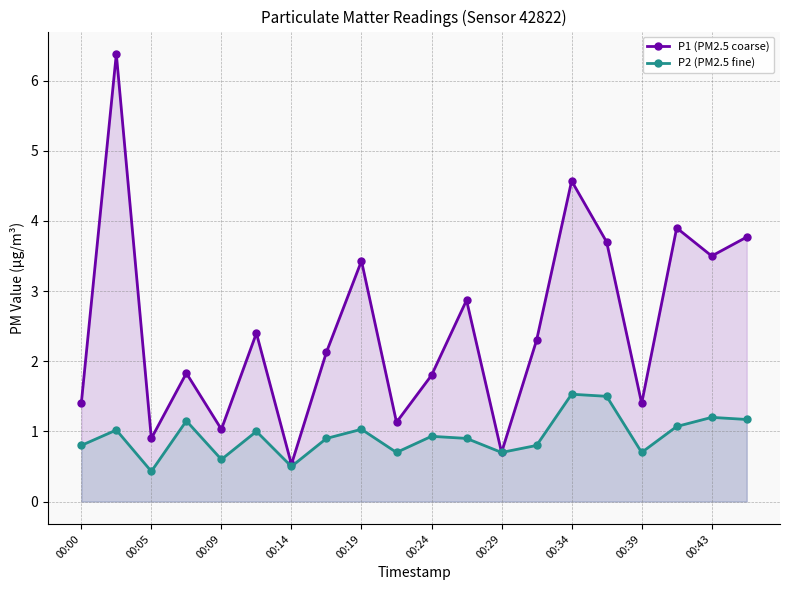

Rank the series by their maximum value, from lowest to highest.

P2 (PM2.5 fine), P1 (PM2.5 coarse)